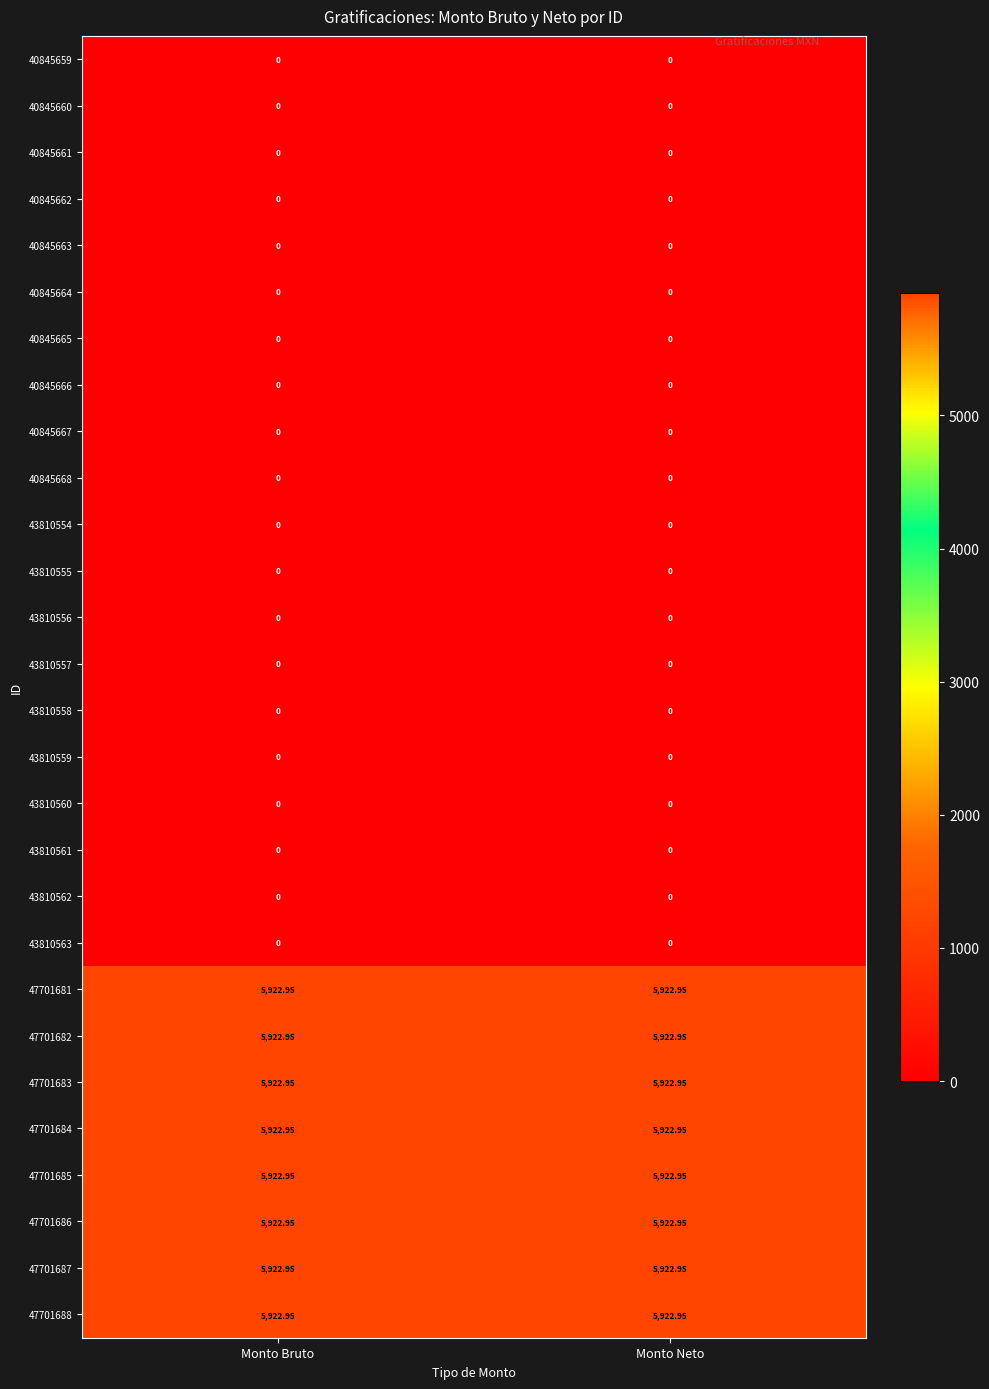

Count the number of categories in the chart.

2